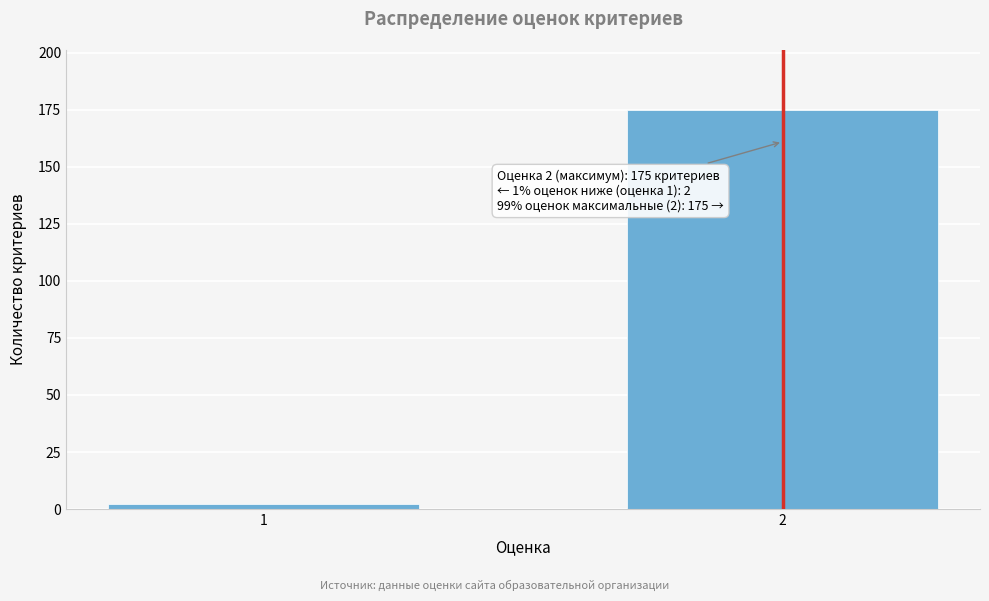

Reading left to right, list all the values displayed in this chart.

1=2	2=175